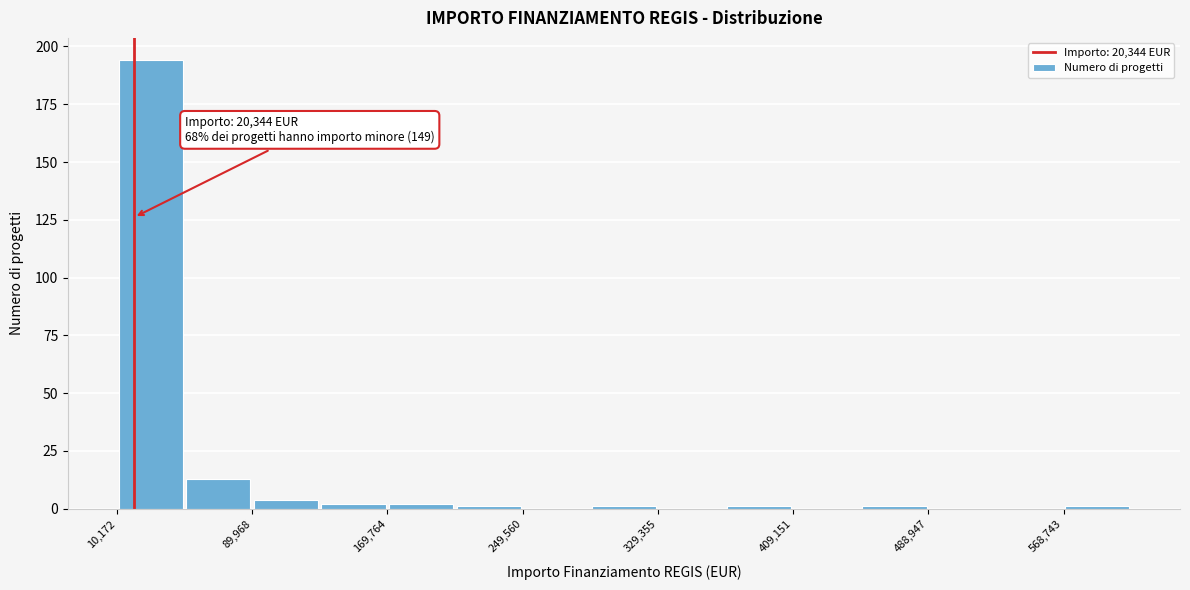

Read against the x-axis, roughly where is the centre of the tallest bar?

30000